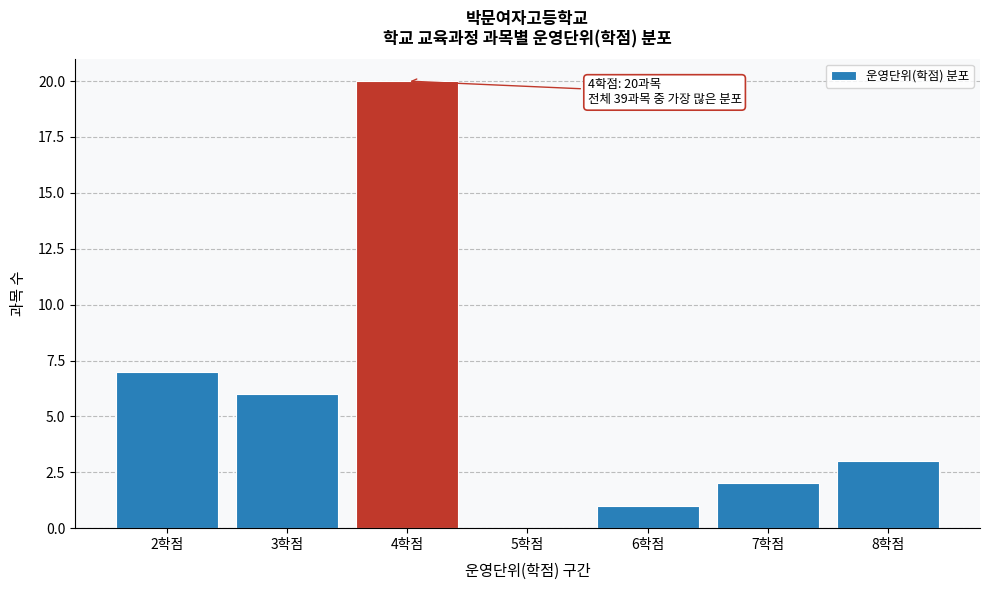

Reading right to left, extract all data points from this chart.

8학점=3	7학점=2	6학점=1	5학점=0	4학점=20	3학점=6	2학점=7